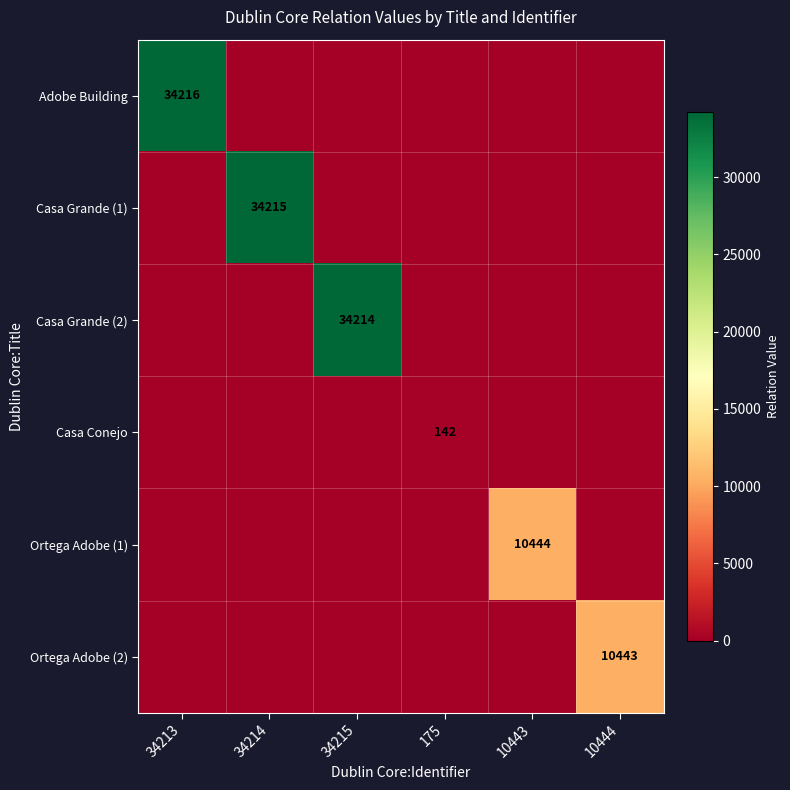

Which series has the largest total across all categories?

Adobe Building